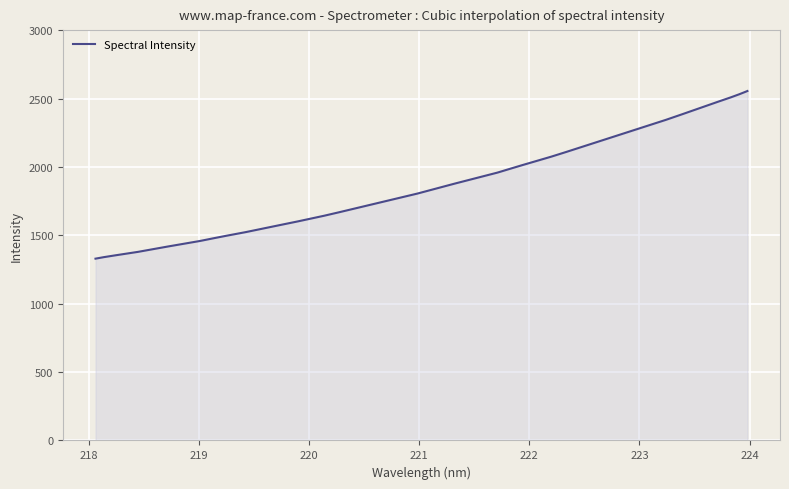

What is the smallest value displayed?

1329.1